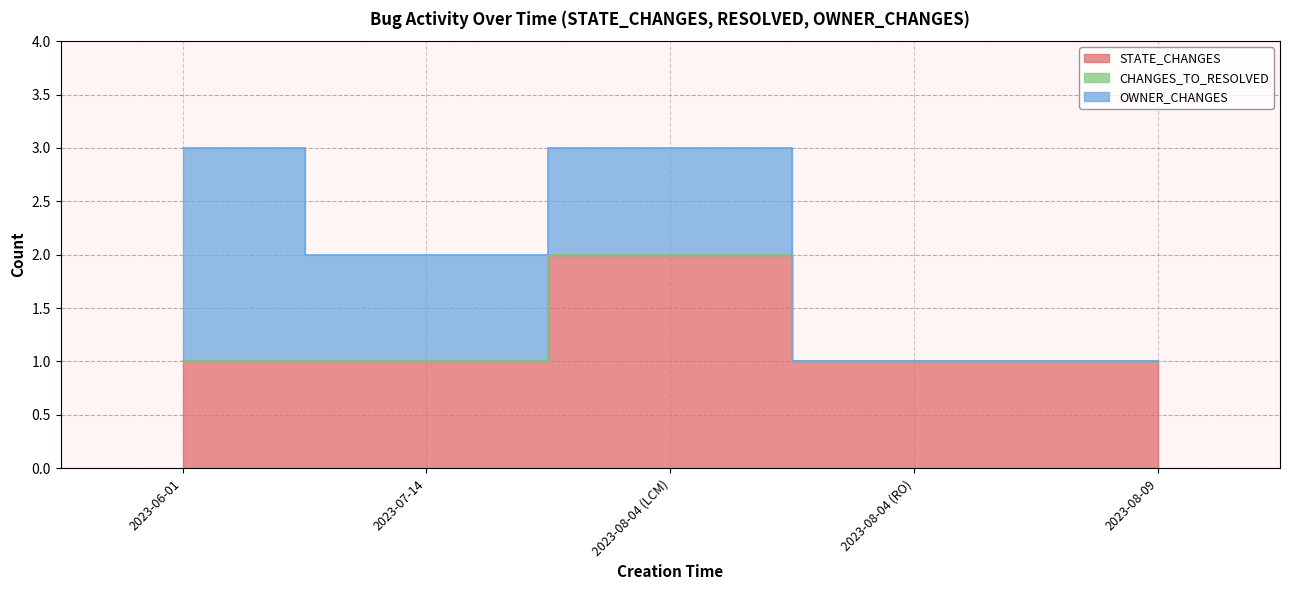

How many positive values does the OWNER_CHANGES series have?

3